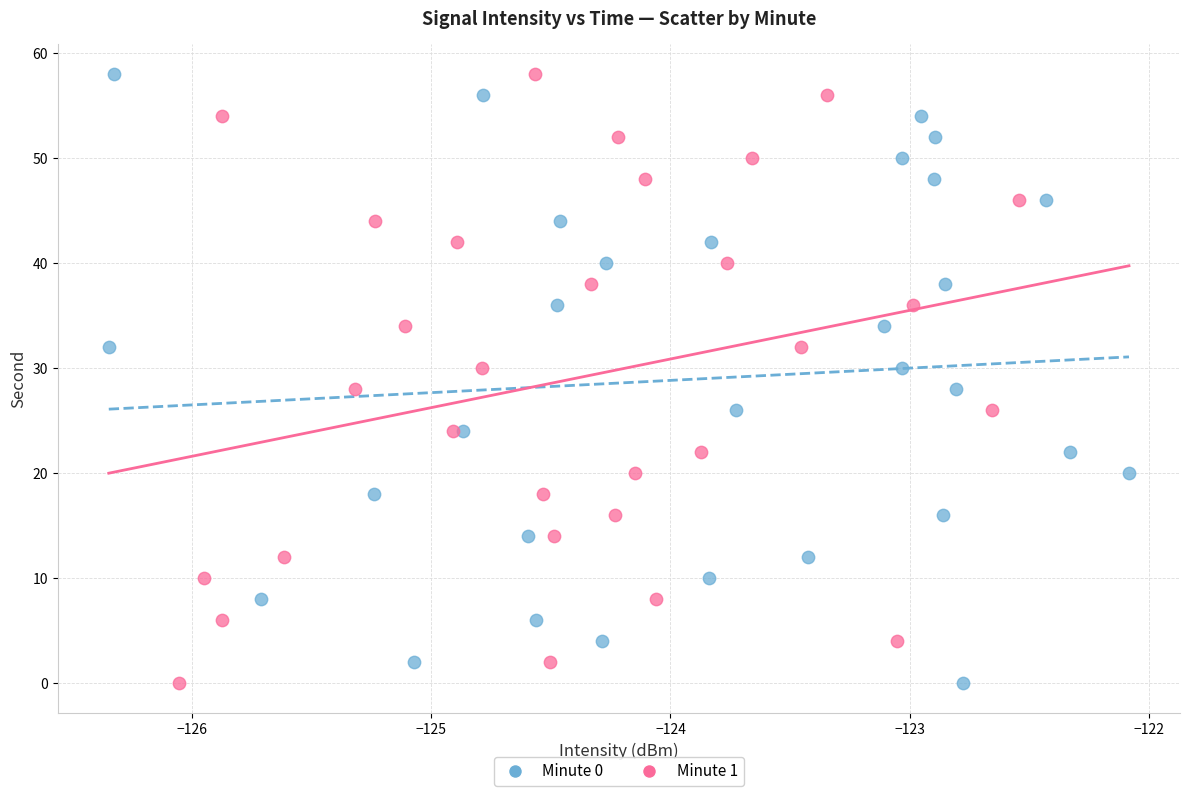

What are all the series names shown in the legend?

Minute 0, Minute 1